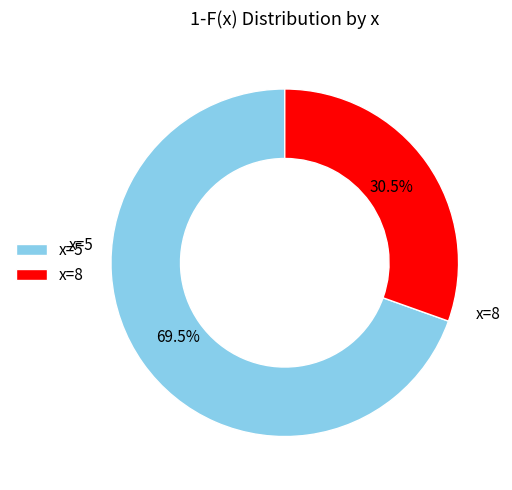

Count the number of slices in the pie.

2